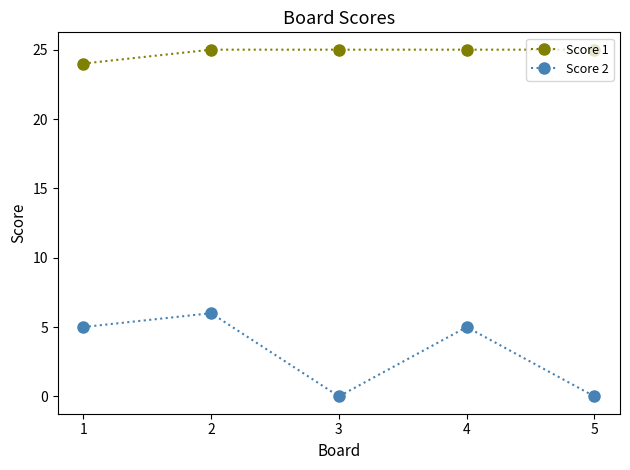

Between 3 and 4, which series saw the biggest shift?

Score 2